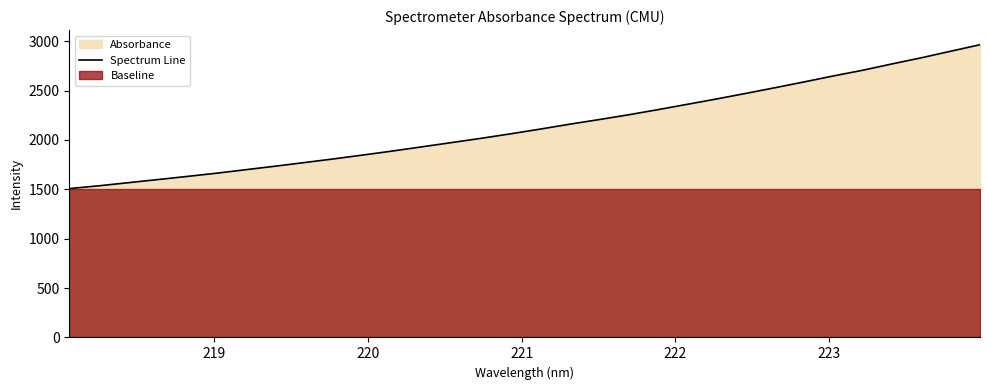

What is the highest value of the Spectrum Line series?

2964.1